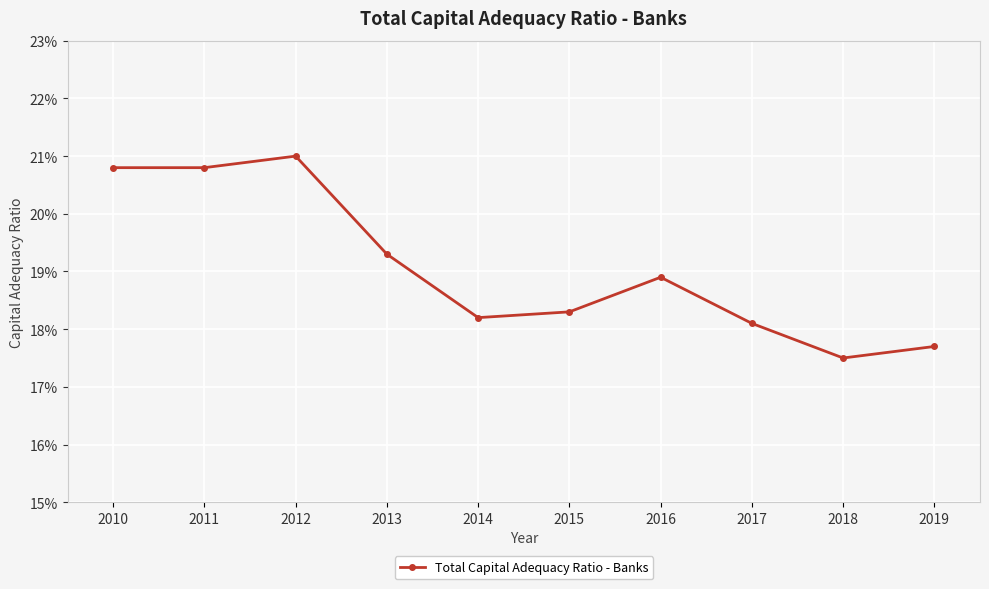

Is it true that the value at 2012 is 0.2?

True